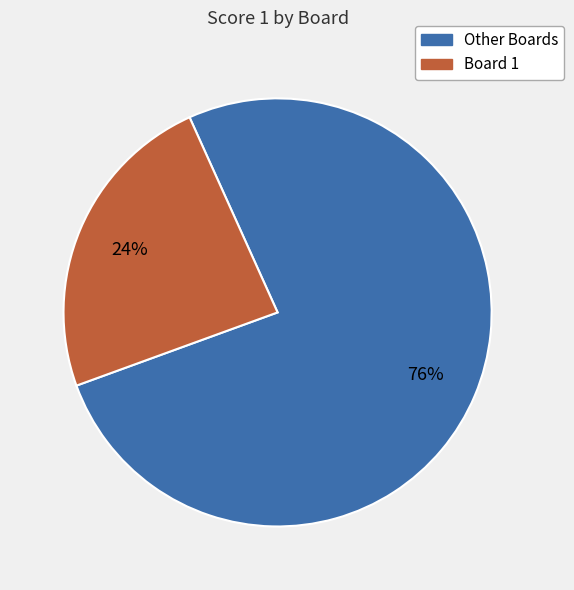

Count the number of slices in the pie.

2